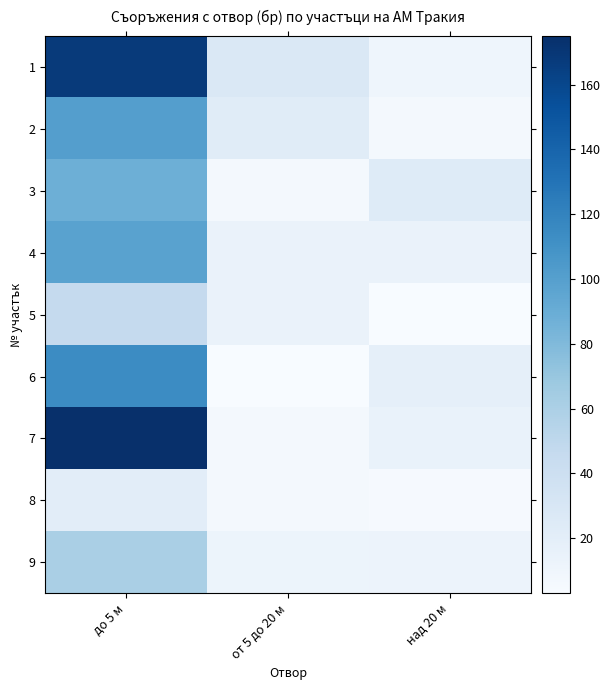

Which has a higher value, до 5 м or от 5 до 20 м?

до 5 м